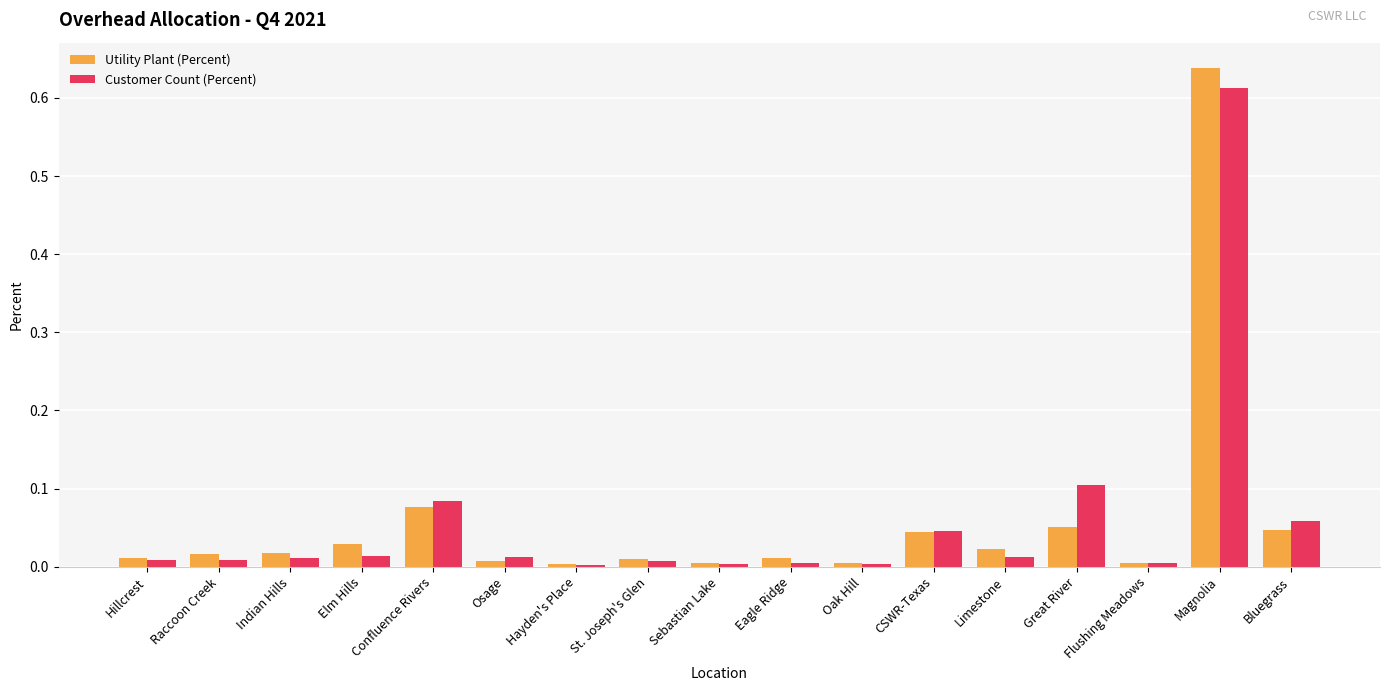

Is it true that Utility Plant (Percent) equals 0.0 at Elm Hills?

True